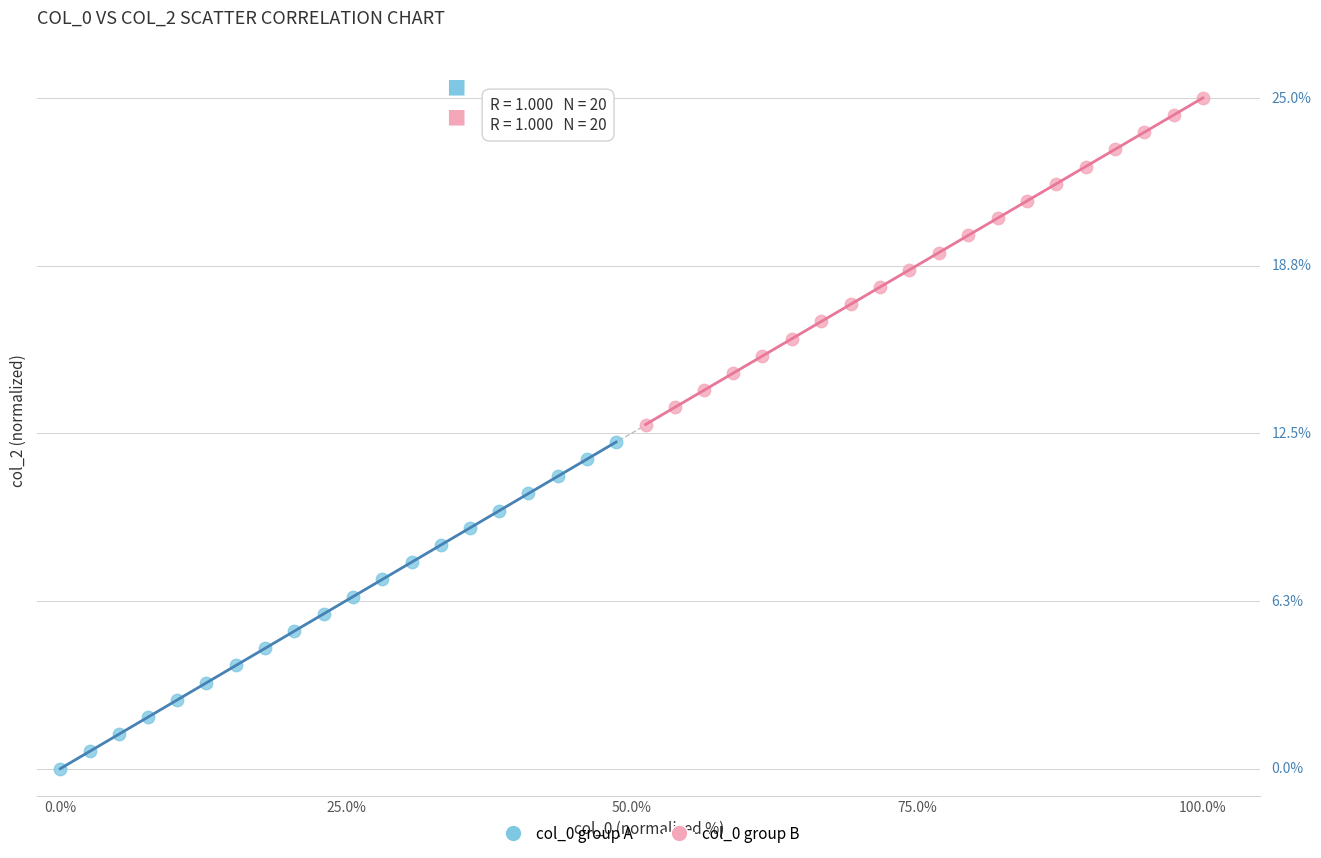

What are all the series names shown in the legend?

col_0 group A, col_0 group B